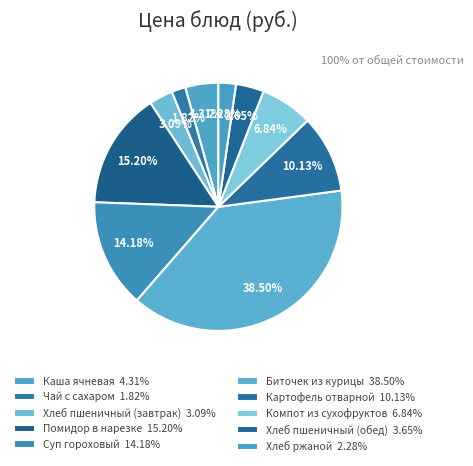

What is the ratio of the value at Хлеб пшеничный (завтрак) to the value at Картофель отварной?

0.3